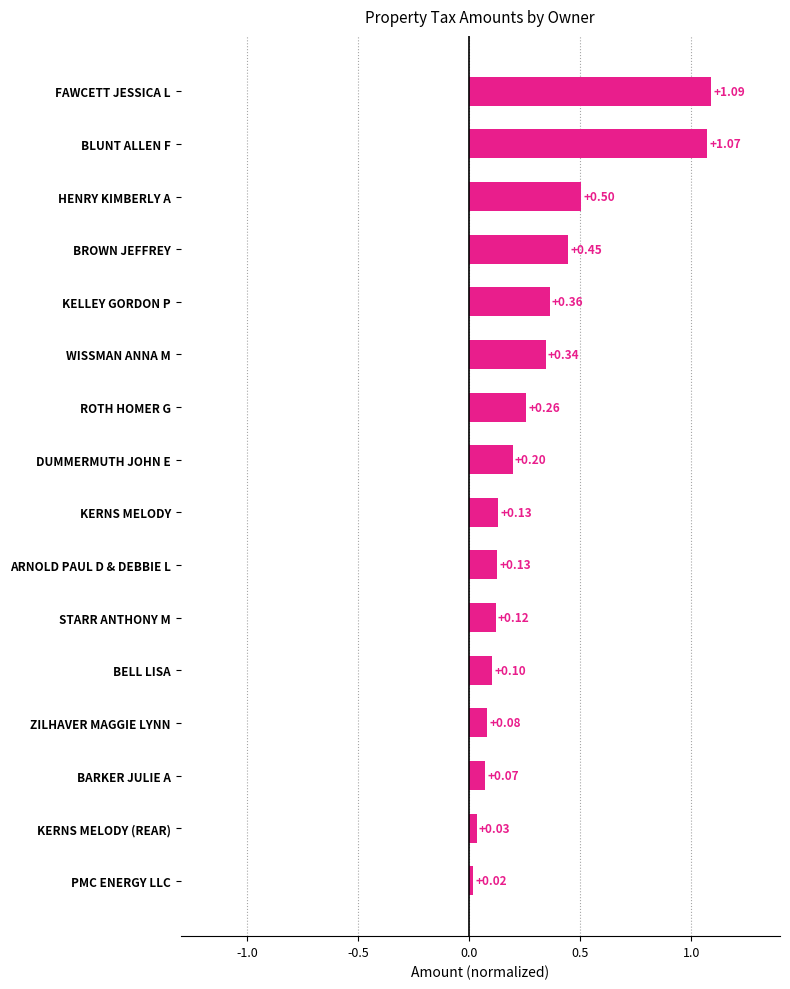

At which category does the chart reach its peak across all series?

FAWCETT JESSICA L